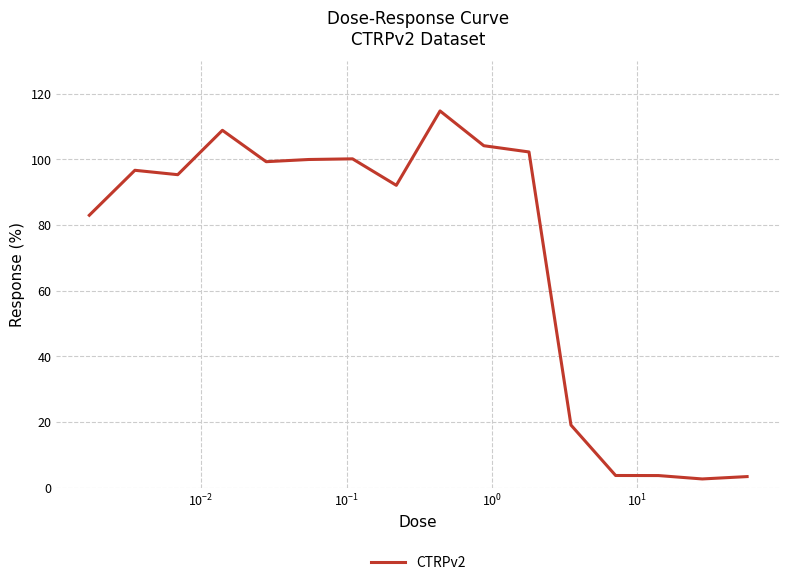

What is the difference between the maximum and minimum values?

112.2